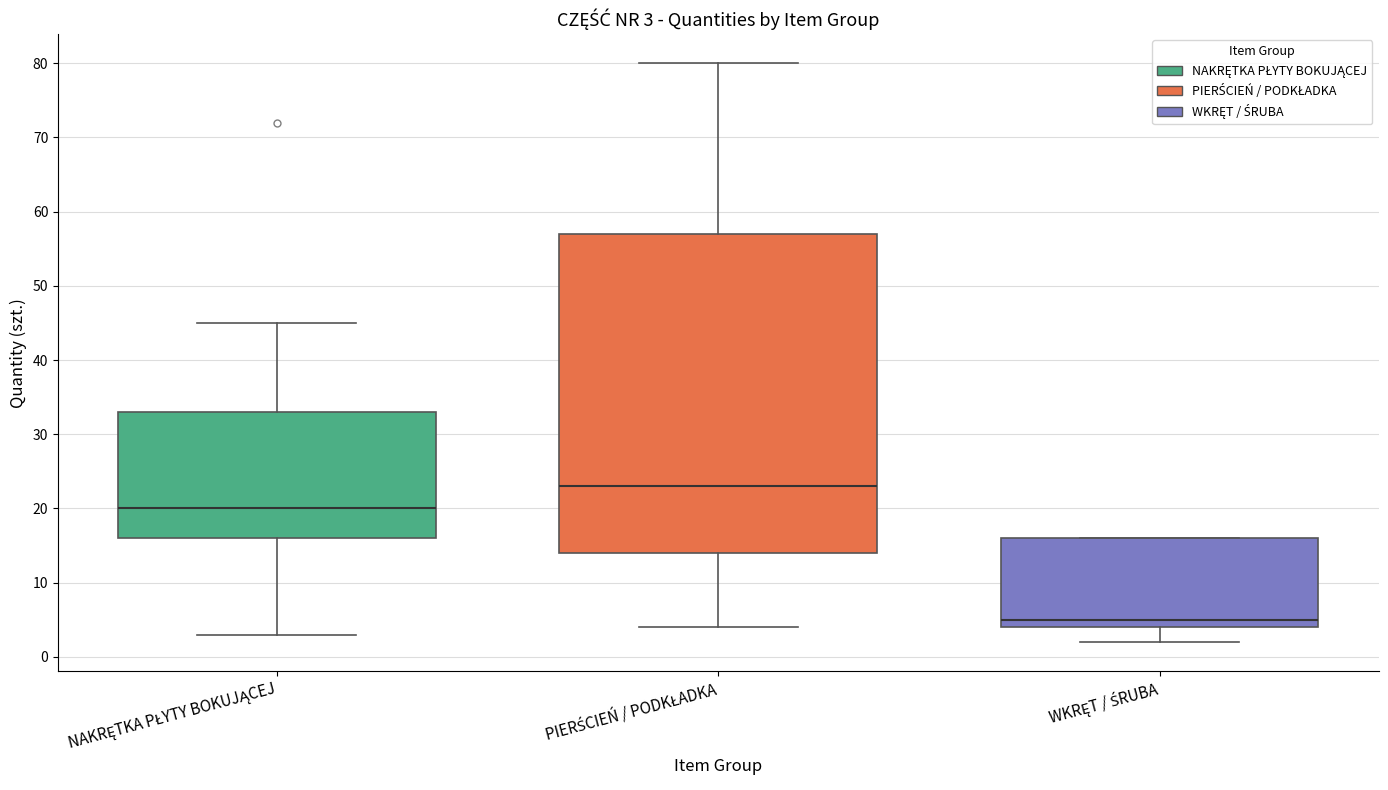

Which box has the lowest median line?

WKRĘT / ŚRUBA